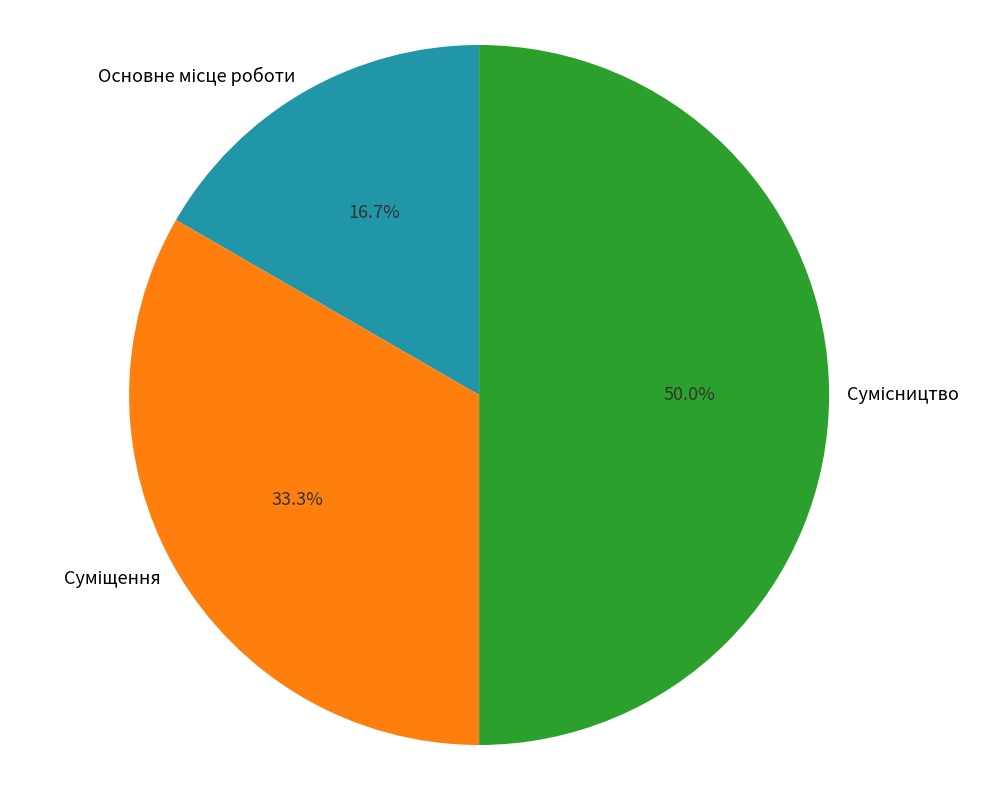

What percentage is the Суміщення slice, to the nearest percent?

33%